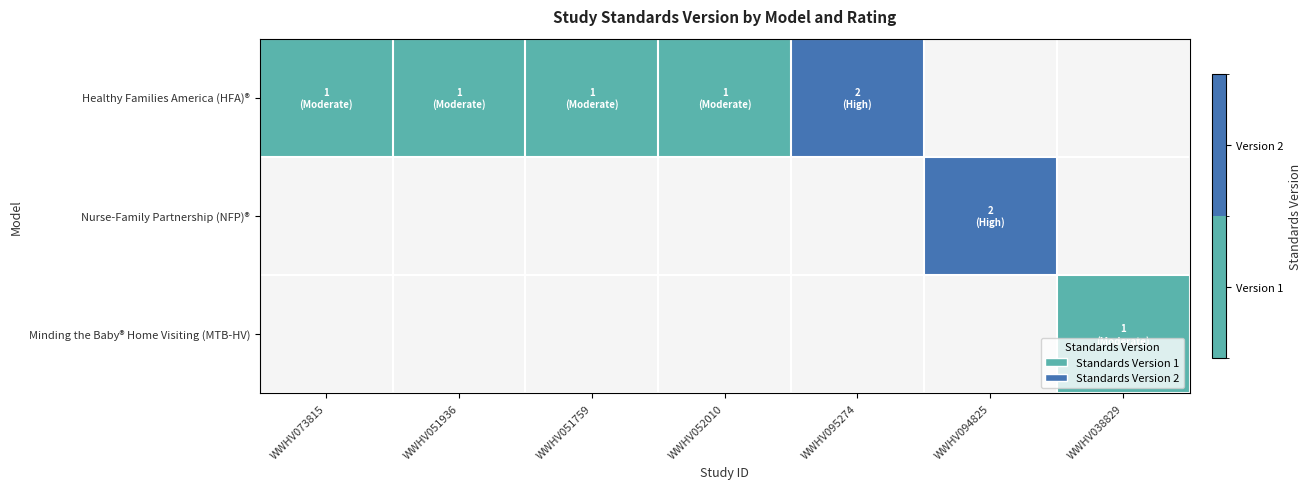

How many categories are shown in the chart?

7